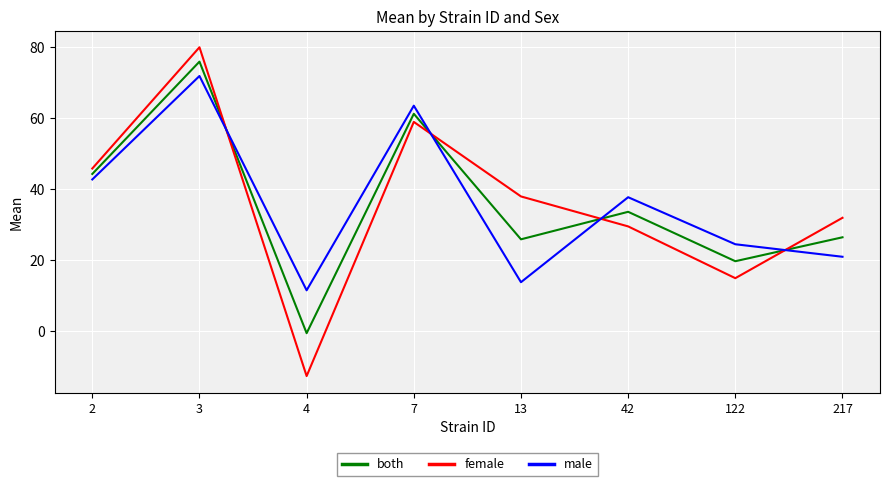

Reading right to left, transcribe all the data shown in this chart.

both: 217=26.4	122=19.7	42=33.6	13=25.9	7=61.2	4=-0.6	3=75.9	2=44.3
female: 217=31.9	122=14.9	42=29.5	13=37.9	7=59.0	4=-12.7	3=80.0	2=45.8
male: 217=20.9	122=24.5	42=37.7	13=13.8	7=63.5	4=11.5	3=71.9	2=42.7